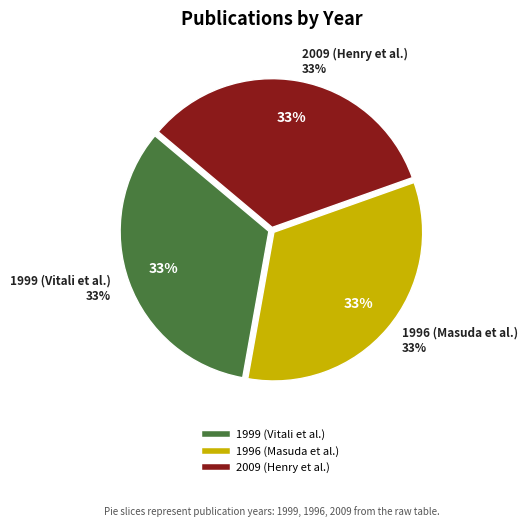

To the nearest percent, what portion does Masuda, Harue; O'Neil, James R. et al. represent?

33%